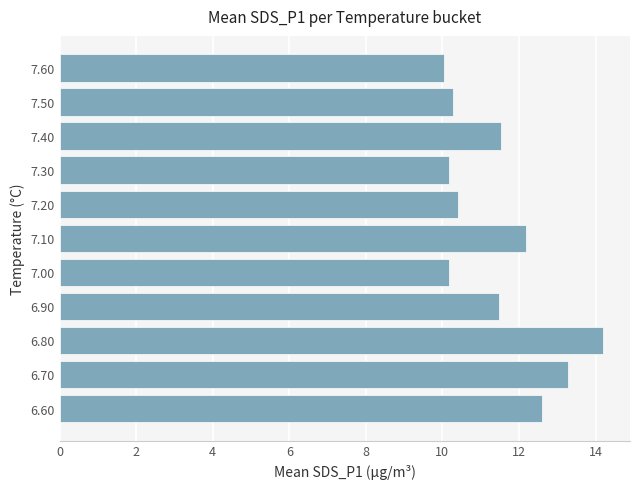

What is the maximum value shown in the chart?

14.2